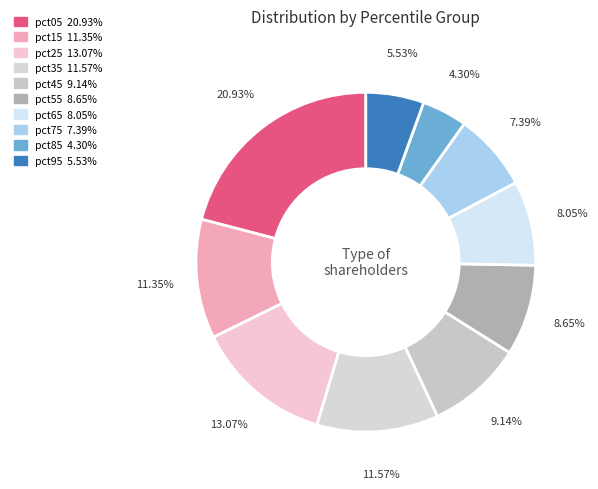

What percentage is the pct05 slice, to the nearest percent?

21%